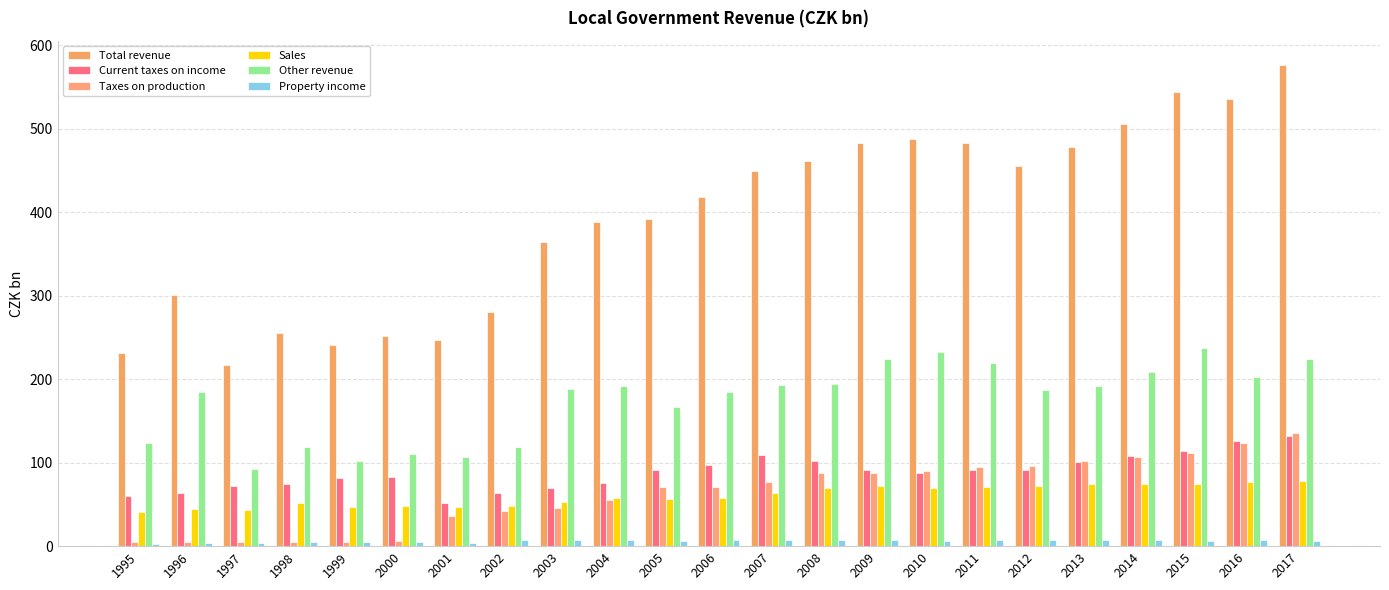

What is the total value across all series at 1999?

481.2